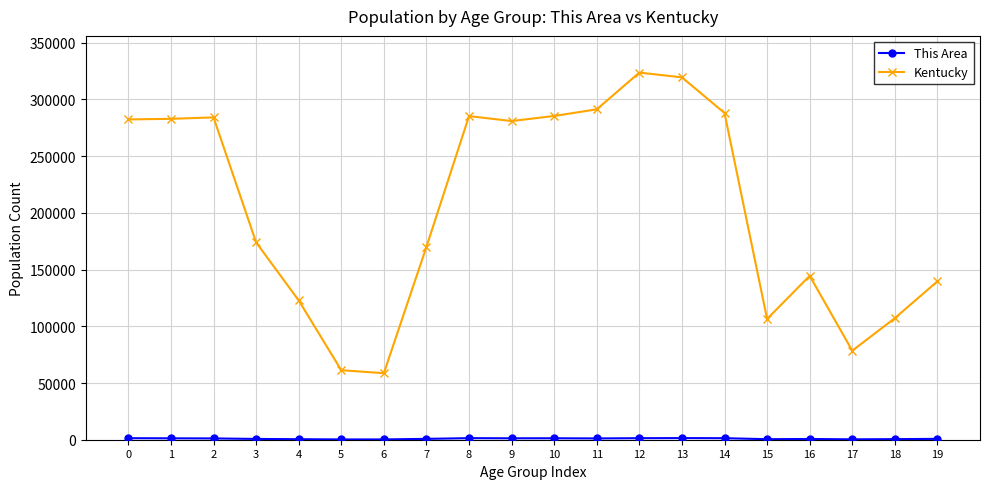

True or false: Kentucky has more than 2 points higher than both neighbors.

True